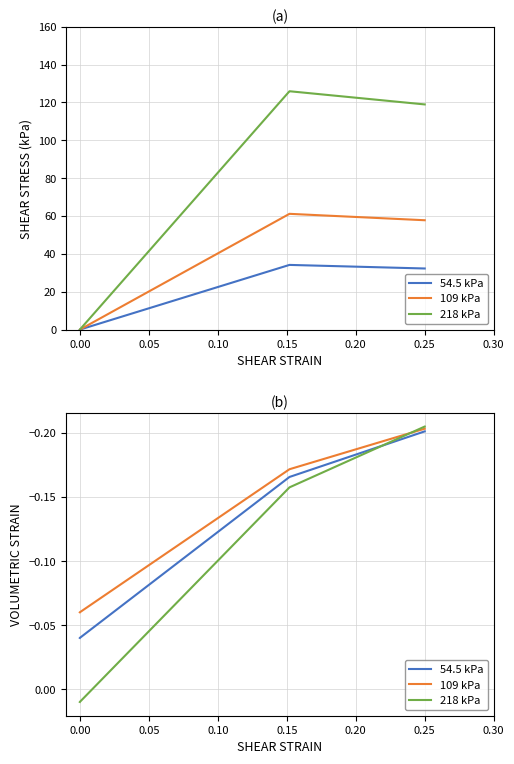

Which series has the largest total across all categories?

218 kPa